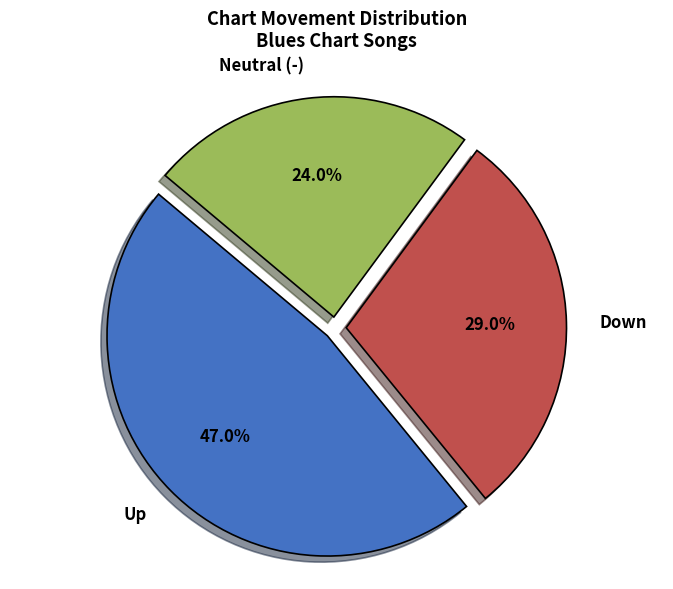

Is there any slice that represents more than half of the pie?

No